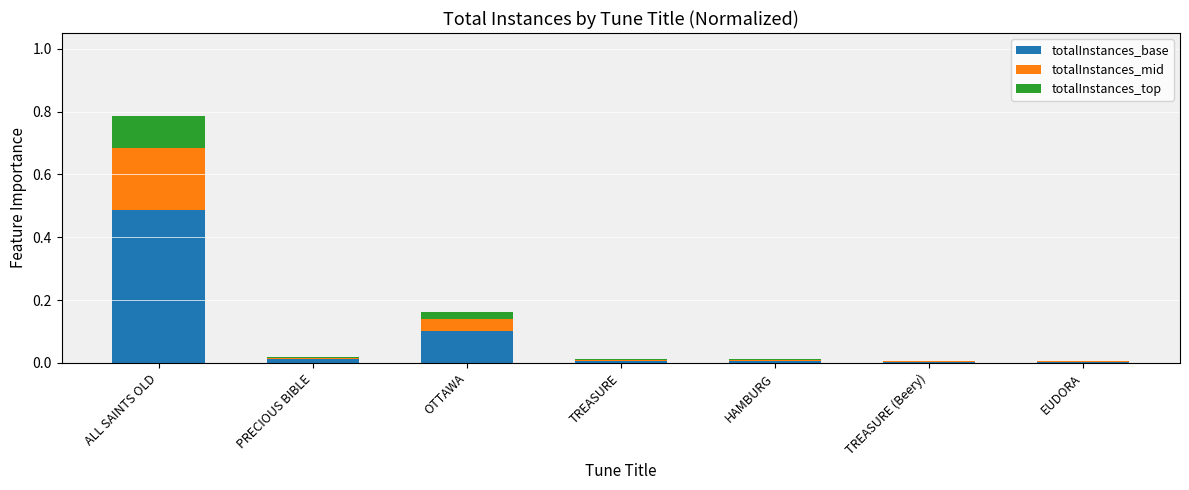

Are the bars grouped side by side (vs. stacked)?

No